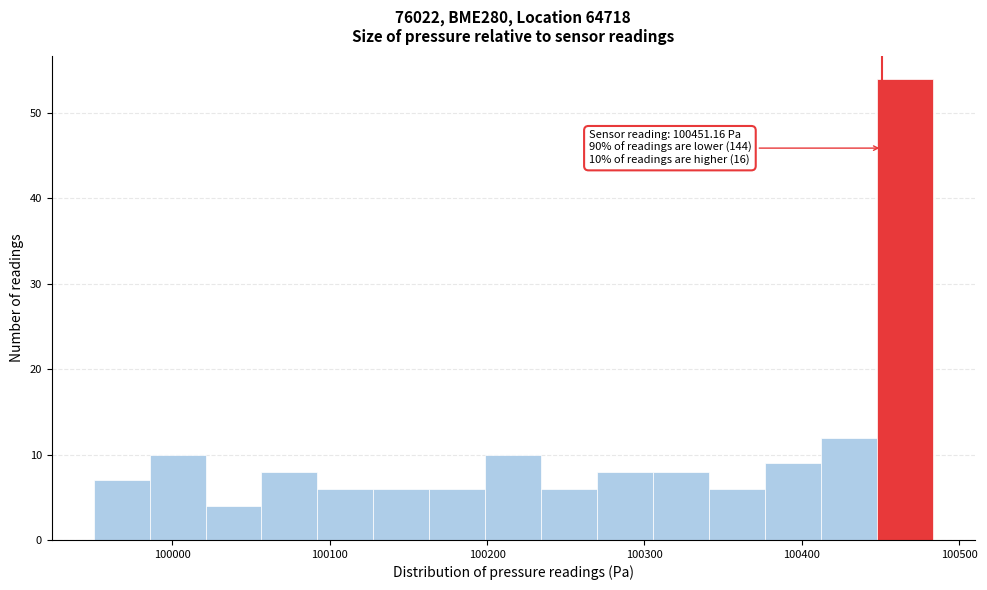

Read against the x-axis, roughly where is the centre of the tallest bar?

100470